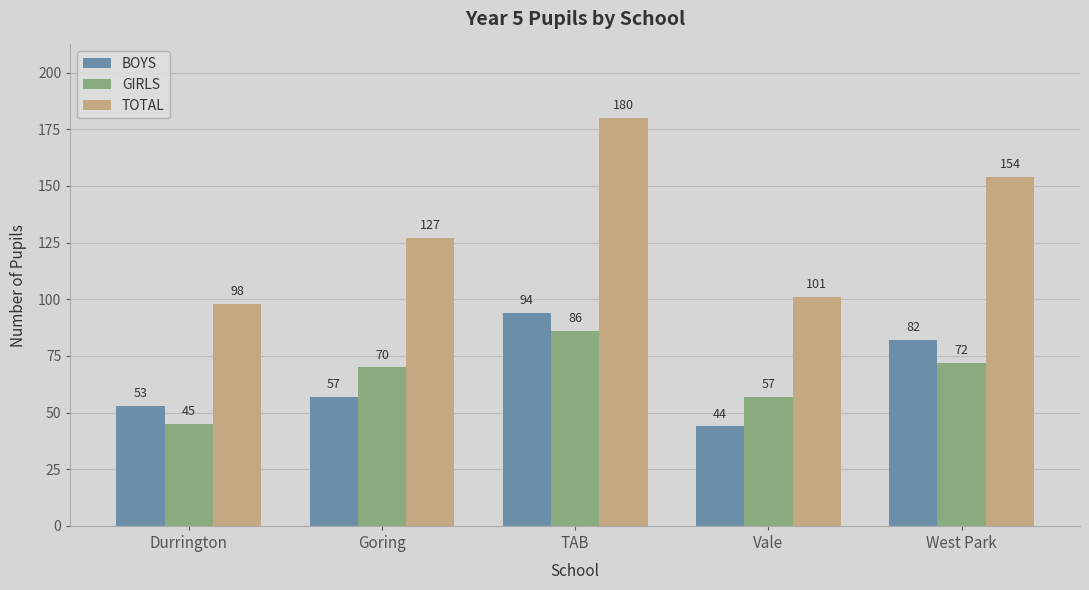

Reading right to left, what are all the values shown in this chart?

BOYS: 82	44	94	57	53
GIRLS: 72	57	86	70	45
TOTAL: 154	101	180	127	98